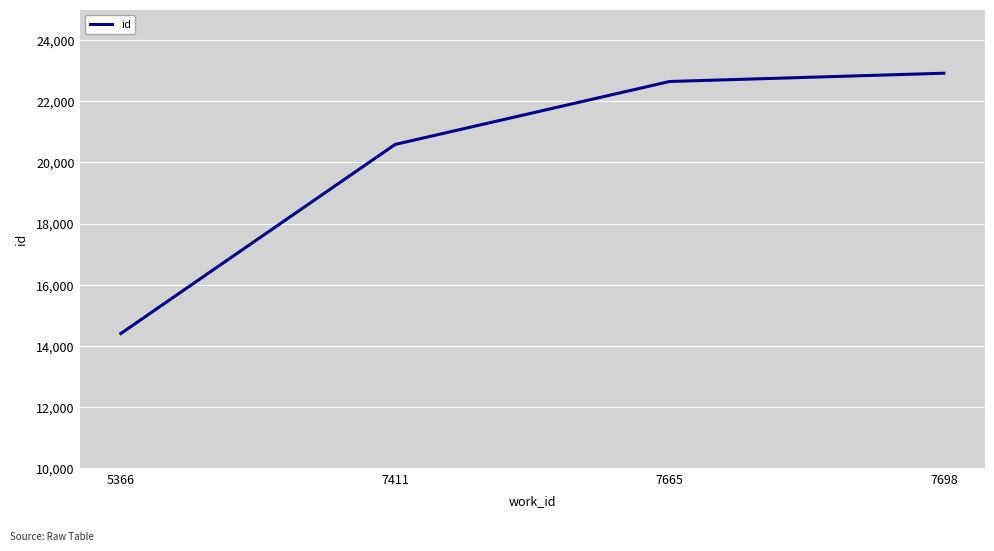

At which category does the chart reach its minimum across all series?

5366